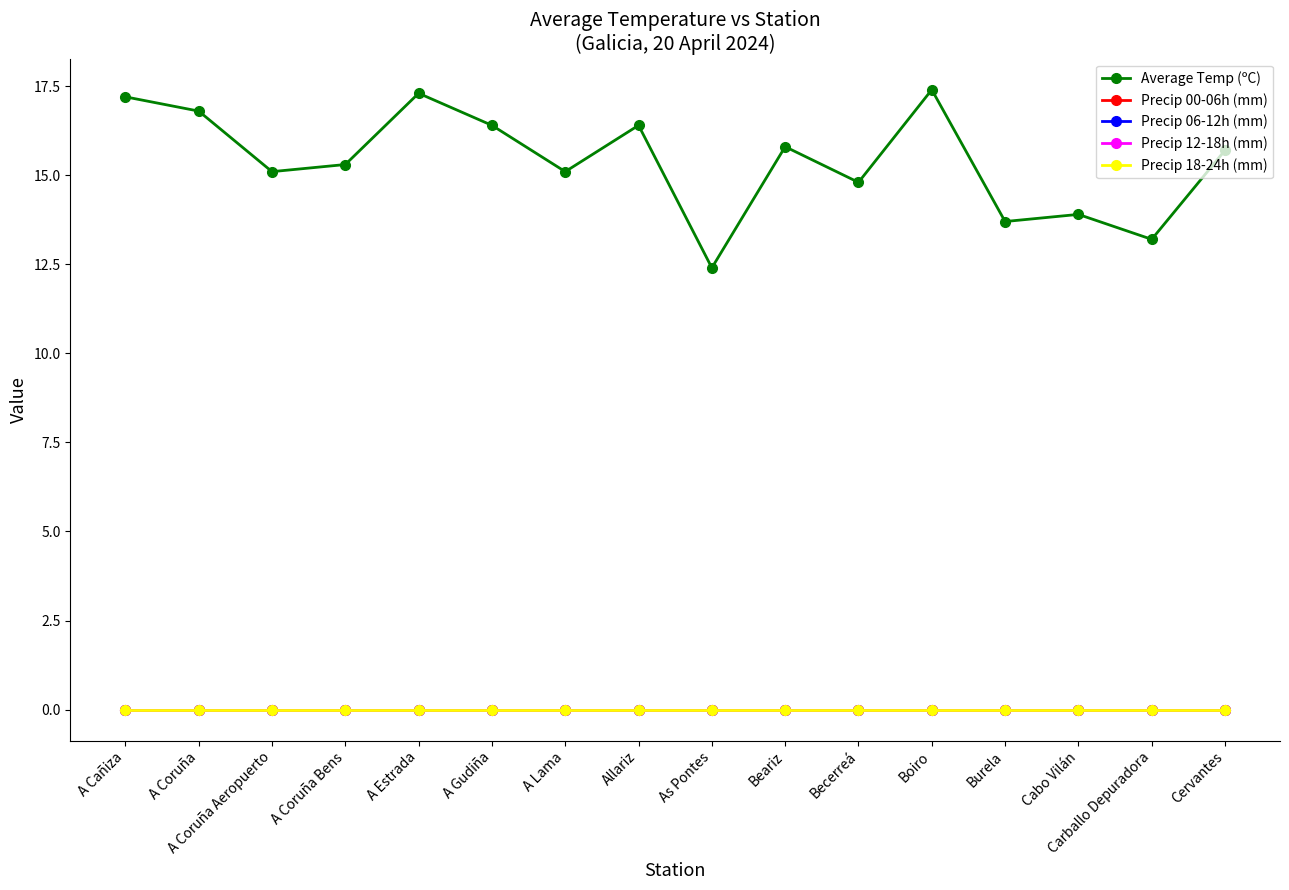

Does the chart have visible grid lines?

No